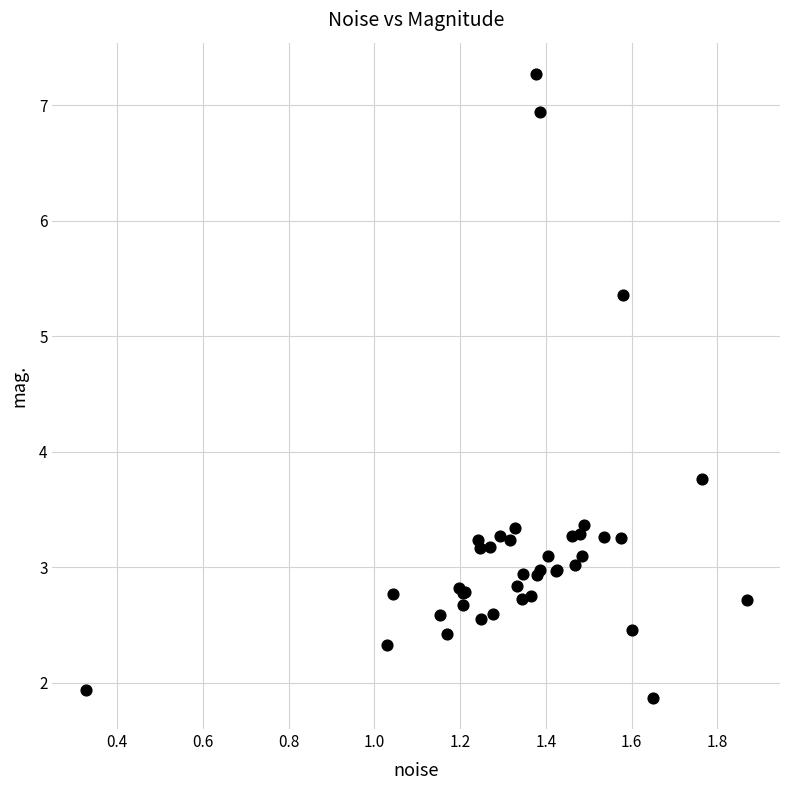

What Y value in the scatter plot is closest to 4?

3.8